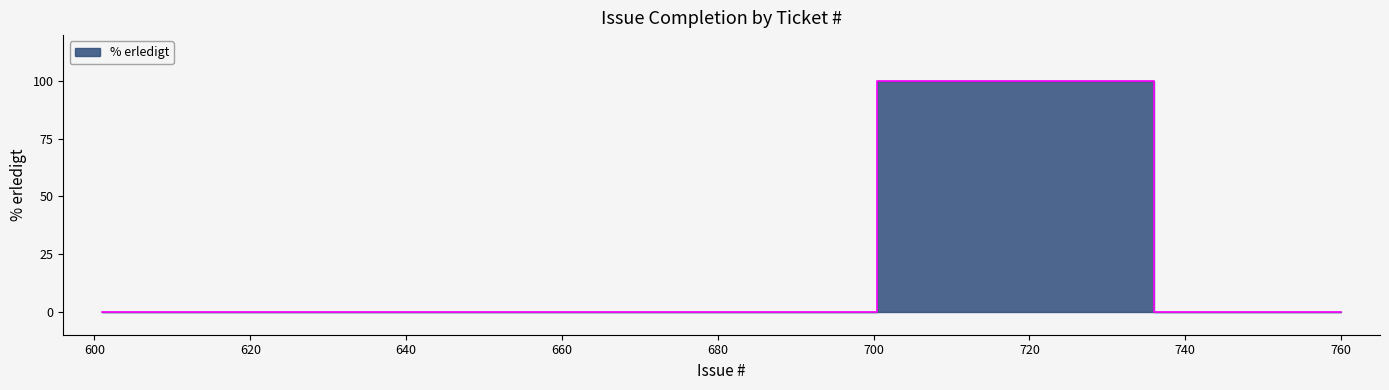

At which label is the value closest to 50?

601